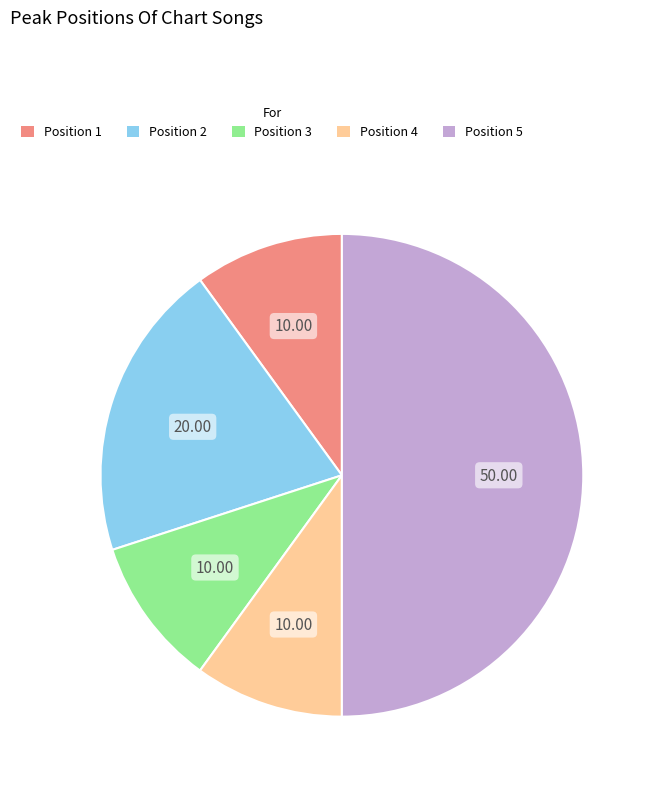

Is Position 3 the majority of the pie?

No